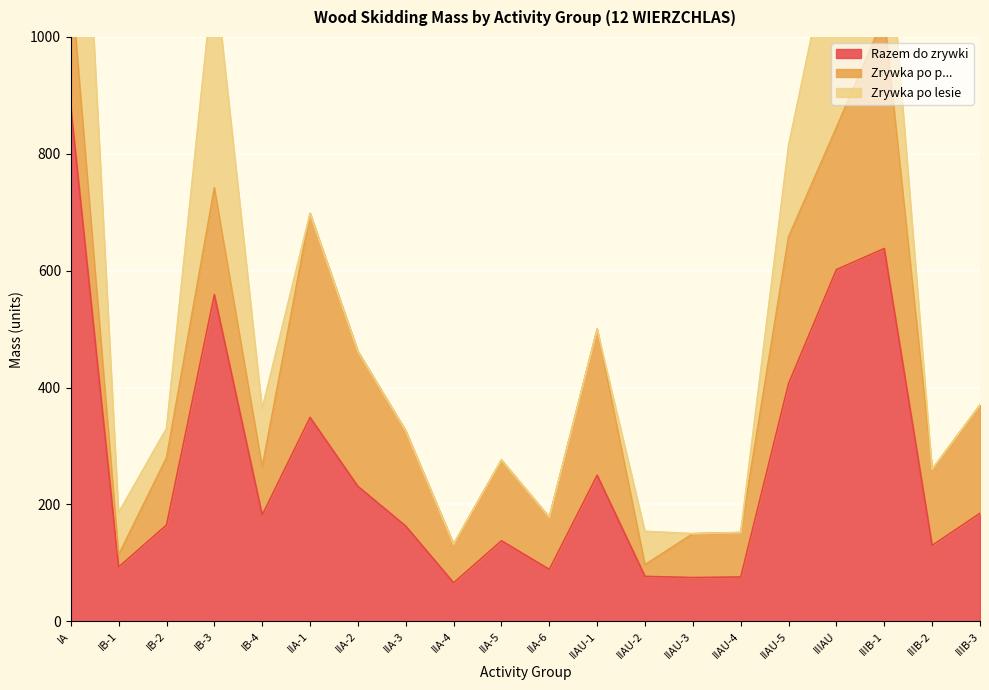

What is the difference between the highest and lowest values at IIA-2?

231